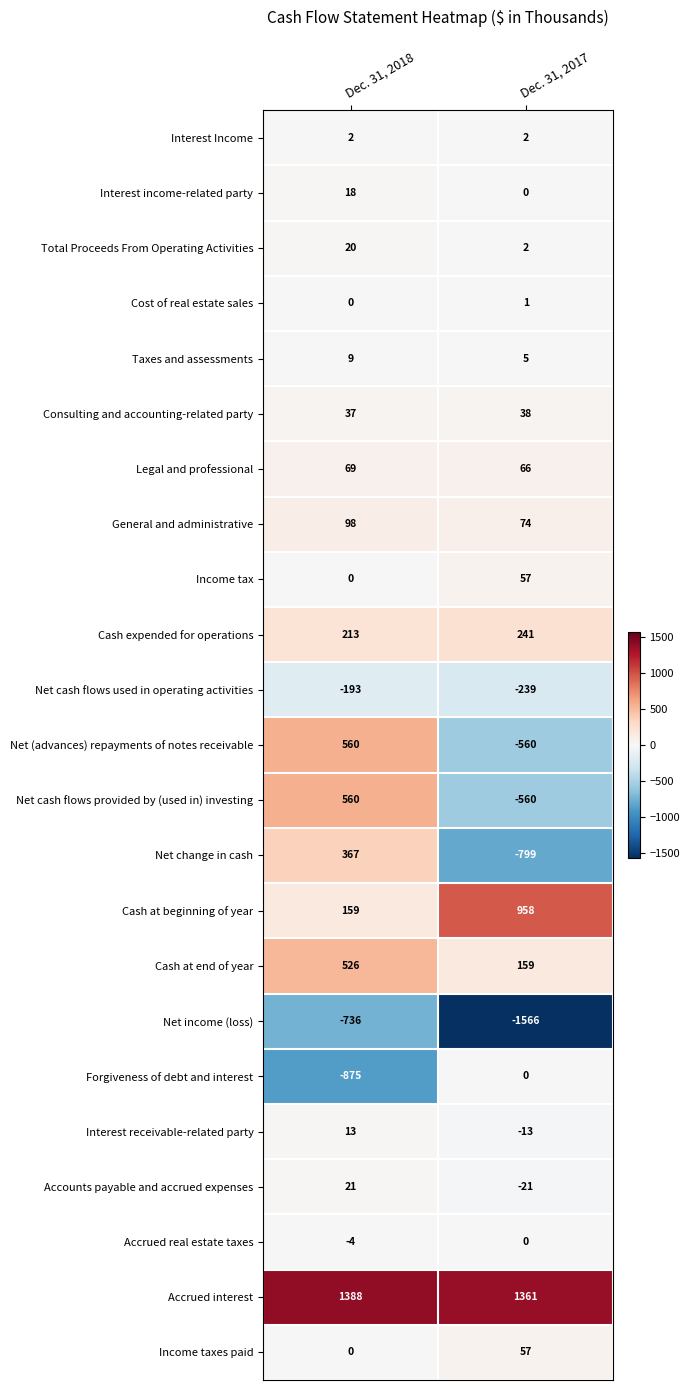

Is it true that Net income (loss) equals -1114 at Dec. 31, 2018?

False